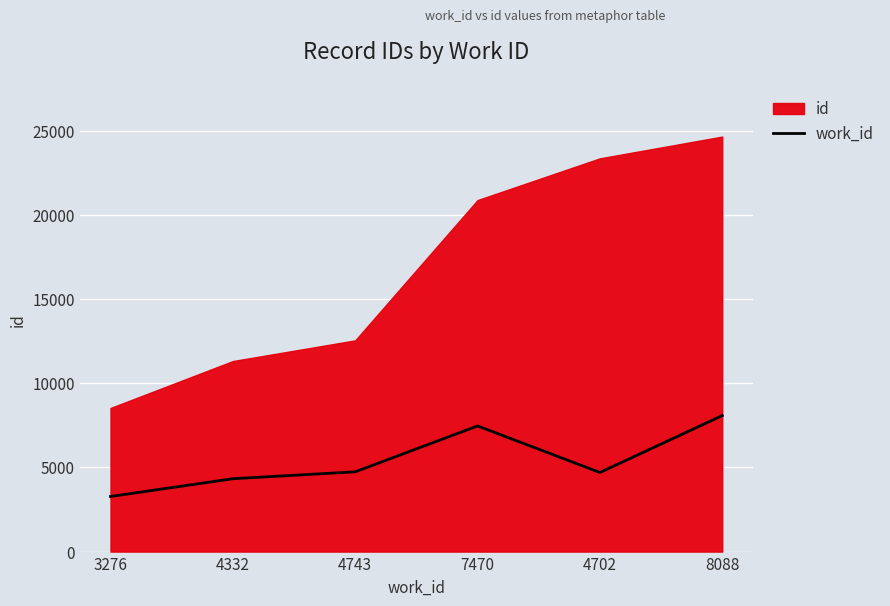

The work_id series shows 1963 at 4702. True or false?

False